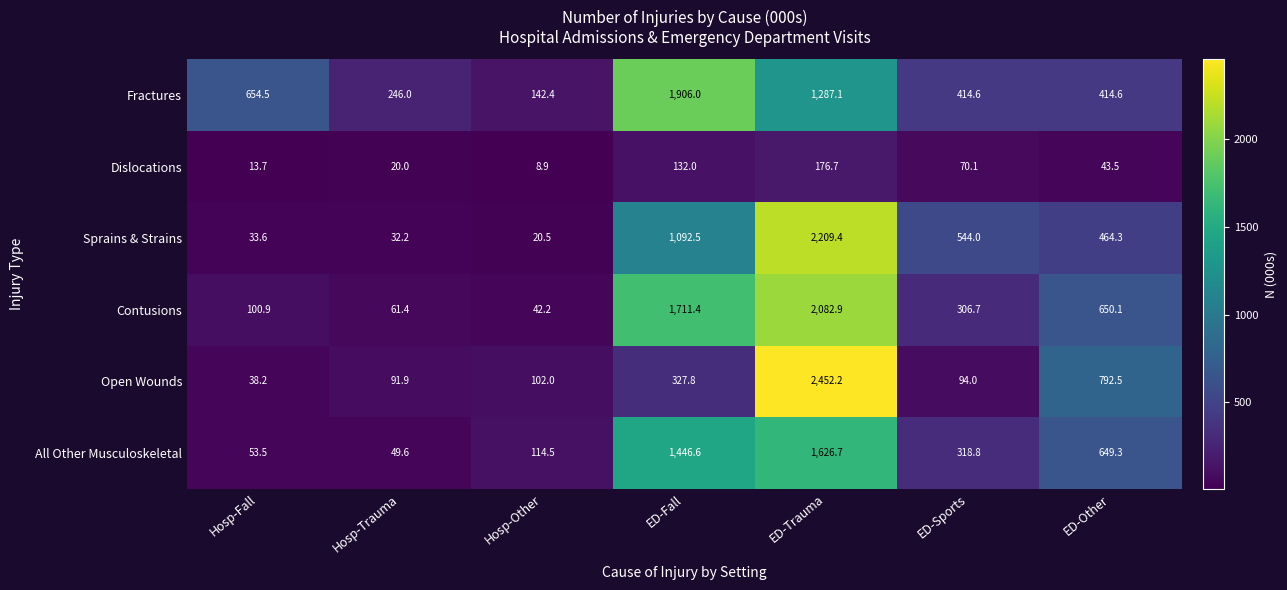

Between Hosp-Other and ED-Fall, which series saw the biggest shift?

Fractures